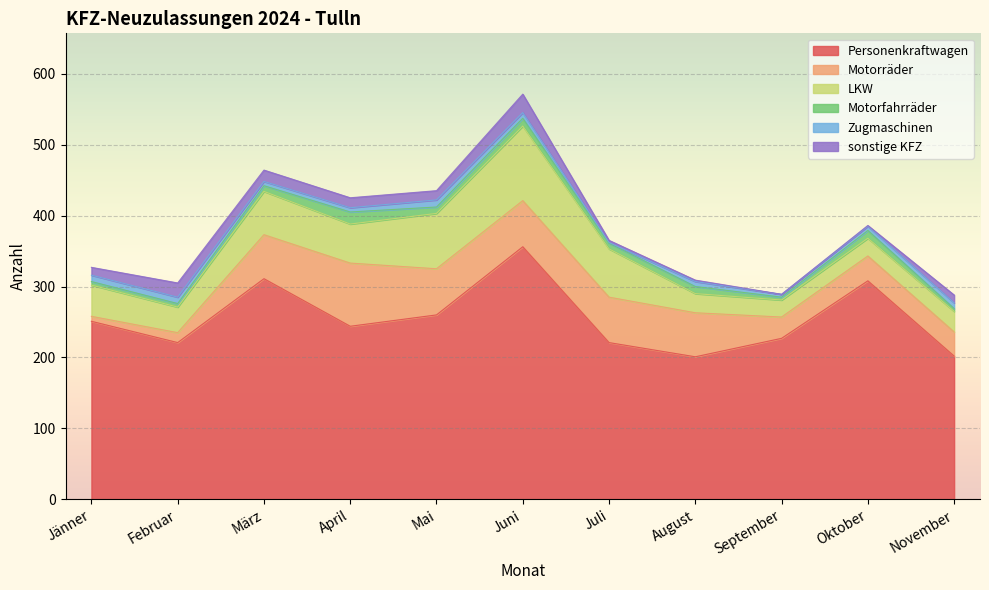

At which label is Zugmaschinen closest to 5?

März